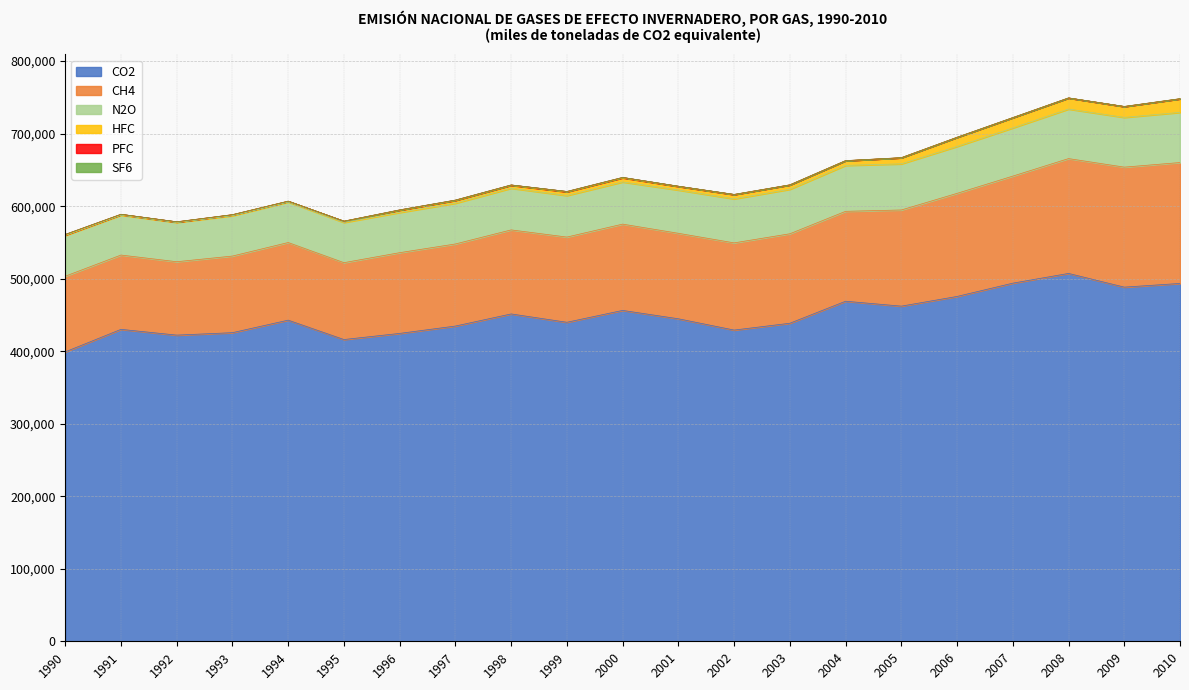

In CO2, how many points are lower than both neighbors (excluding endpoints)?

6